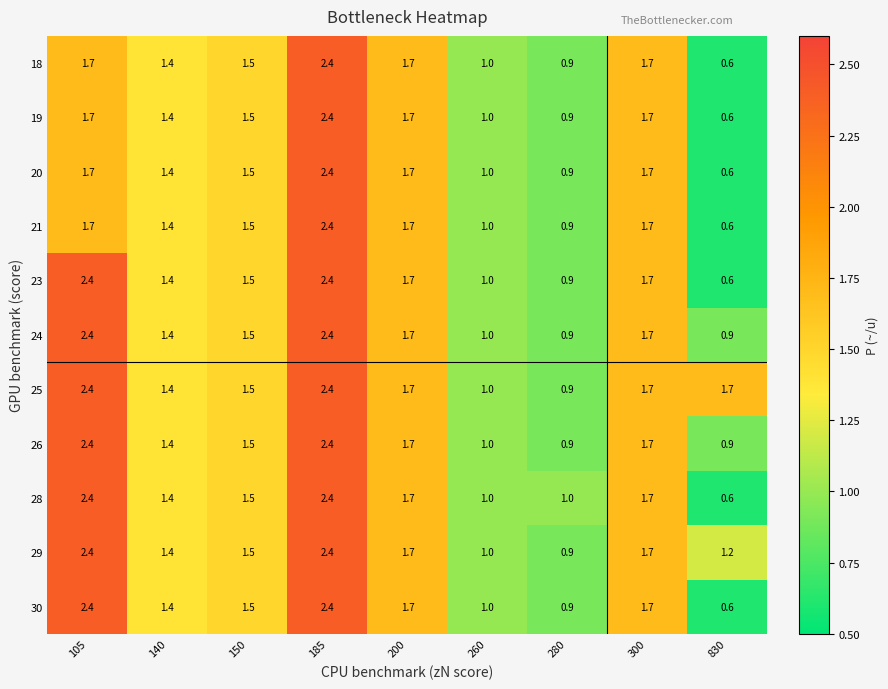

At which label does 28 first exceed 1?

105